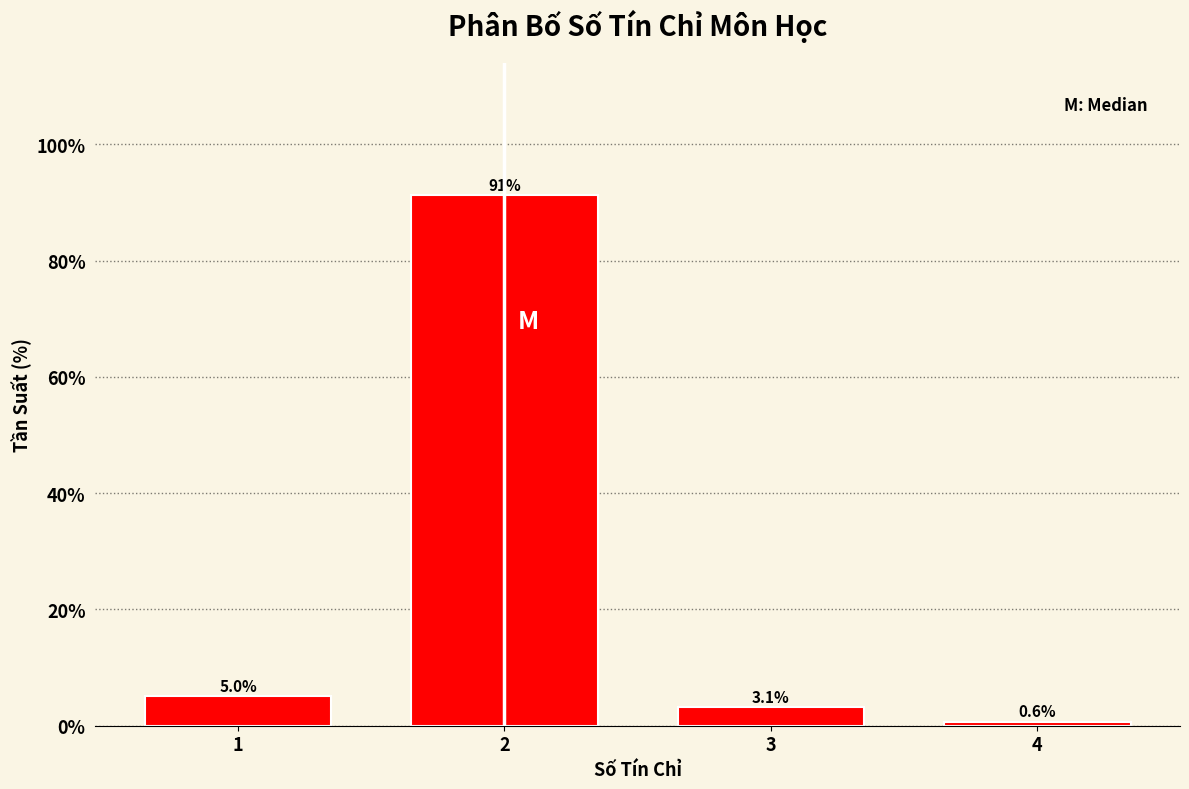

Reading left to right, transcribe all the data shown in this chart.

5.0	91.2	3.1	0.6